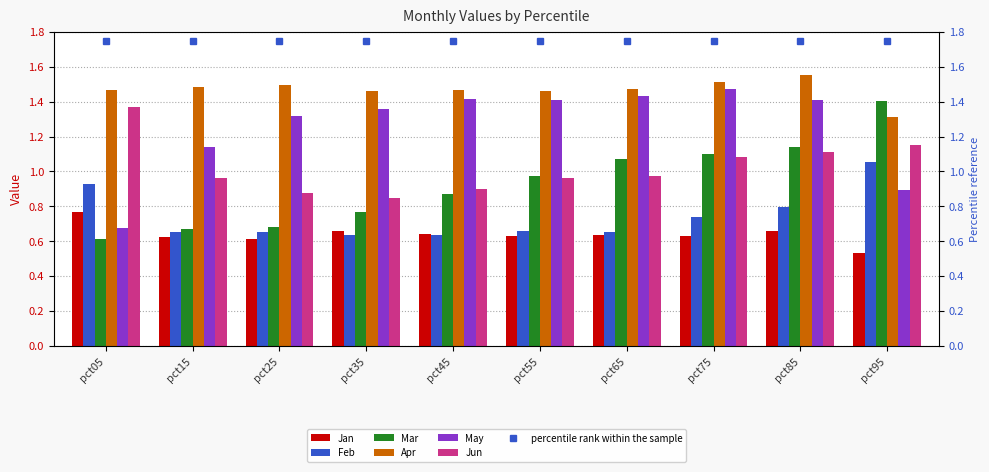

What is the difference between the Apr values at pct85 and pct15?

0.1